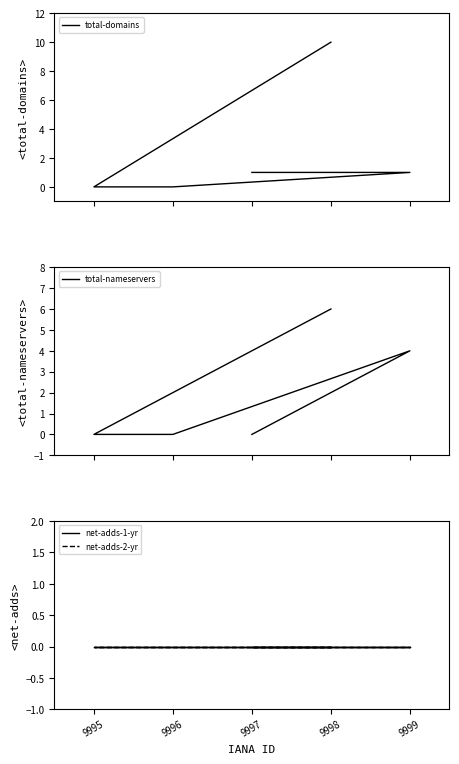

True or false: net-adds-2-yr has more than 0 interior local peaks.

False